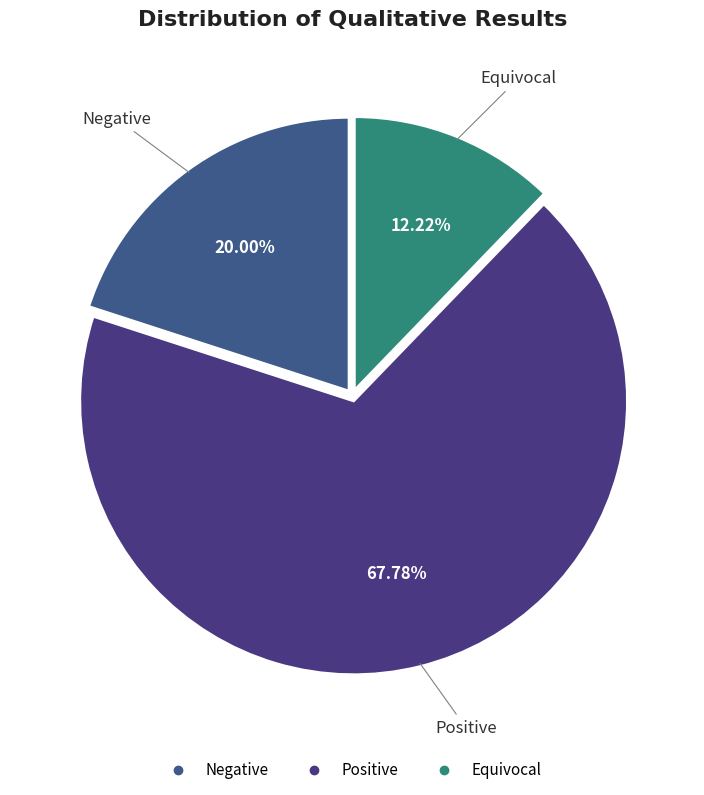

Which category accounts for the majority?

Positive